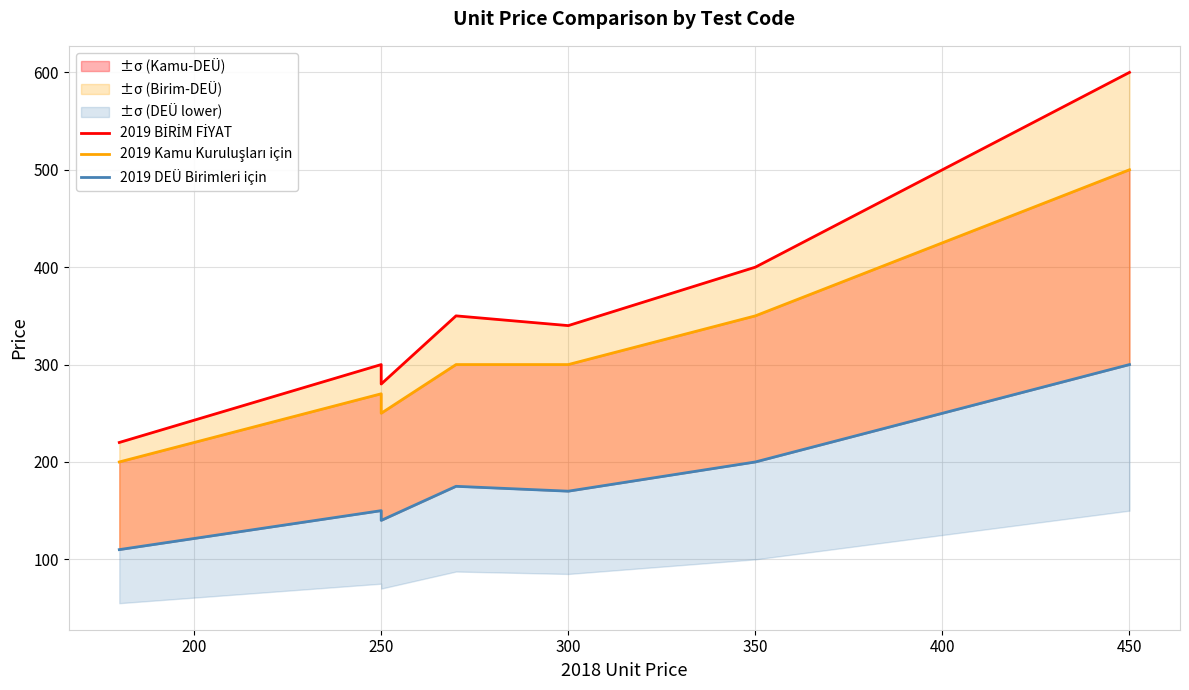

Is it true that 2019 Kamu Kuruluşları için equals 487 at 300?

False